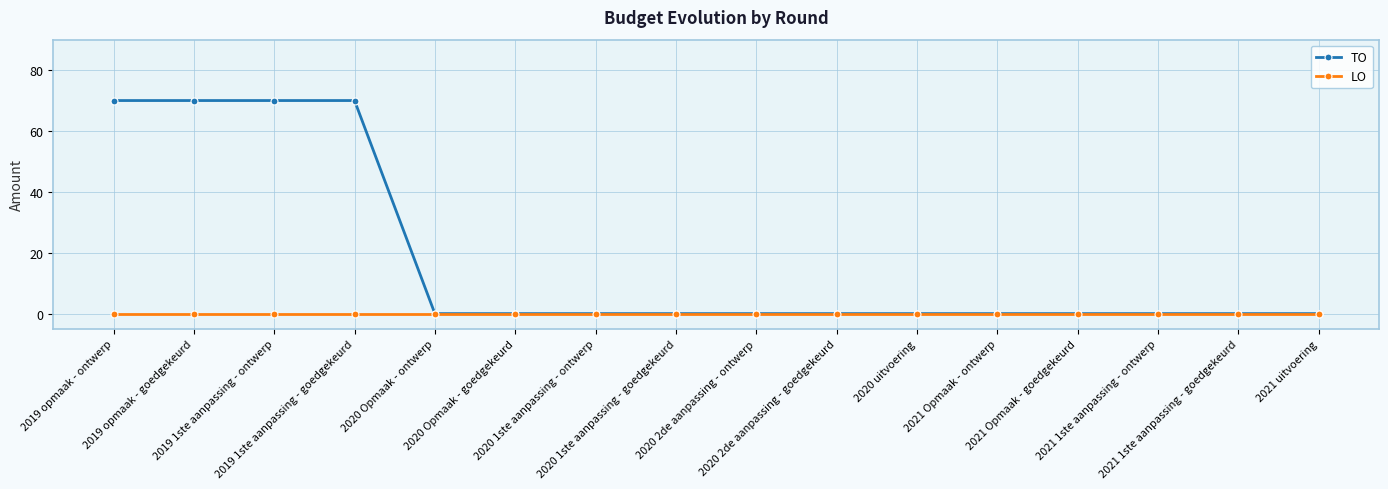

What is the label of the 5th point from the left?

2020 Opmaak - ontwerp